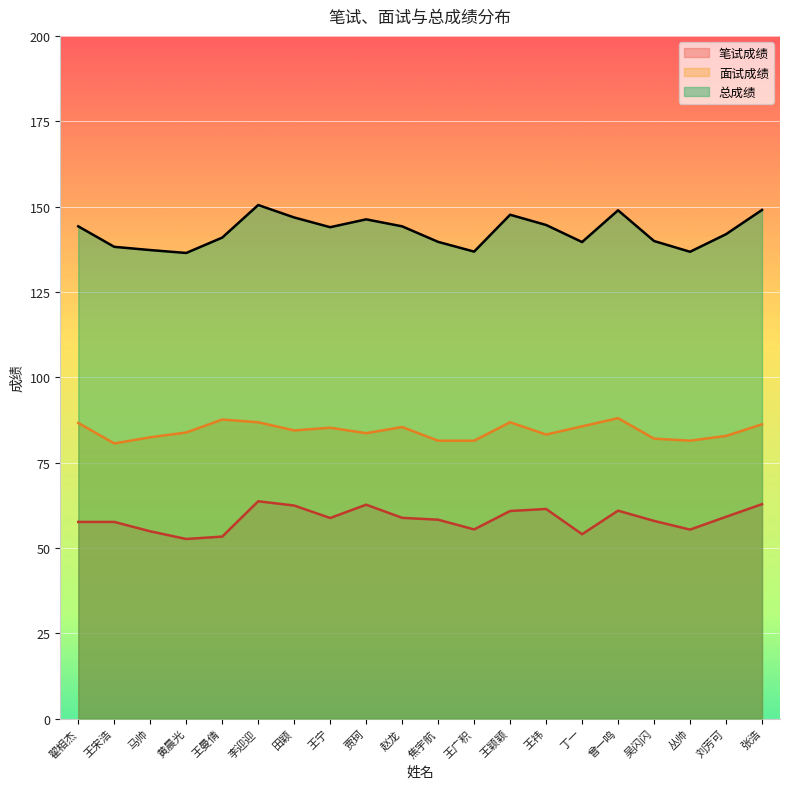

Count the number of data series in this chart.

3